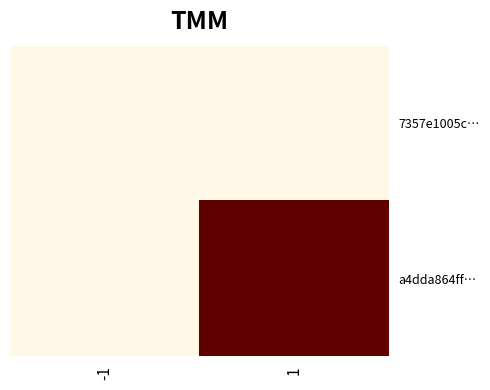

Count the number of data series in this chart.

2